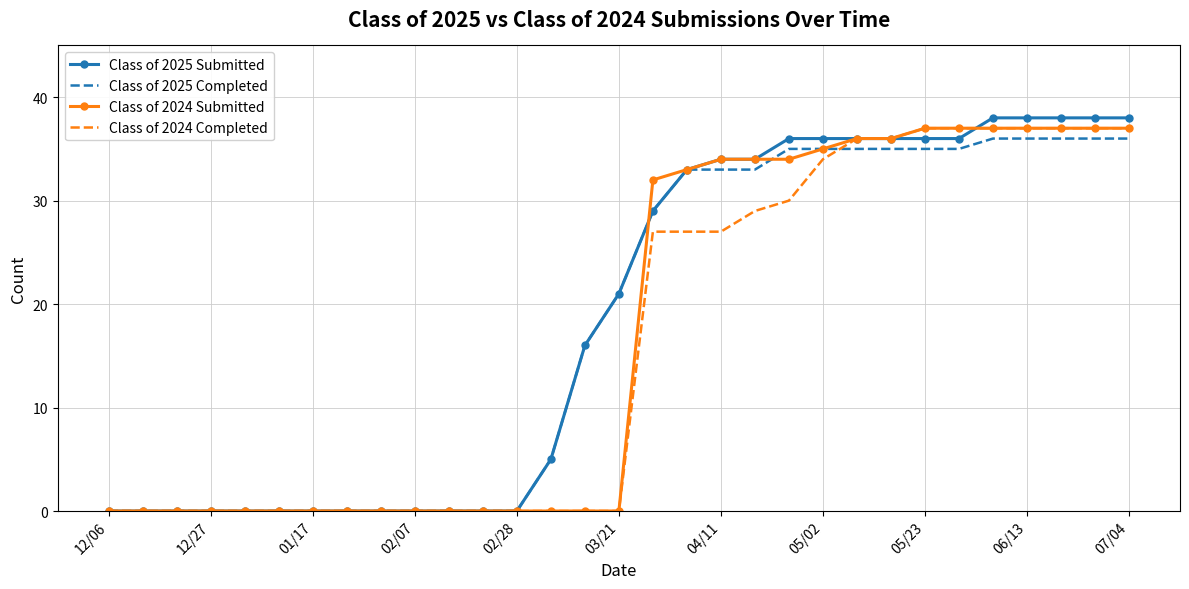

Which series has the largest range (max minus min)?

Class of 2025 Submitted